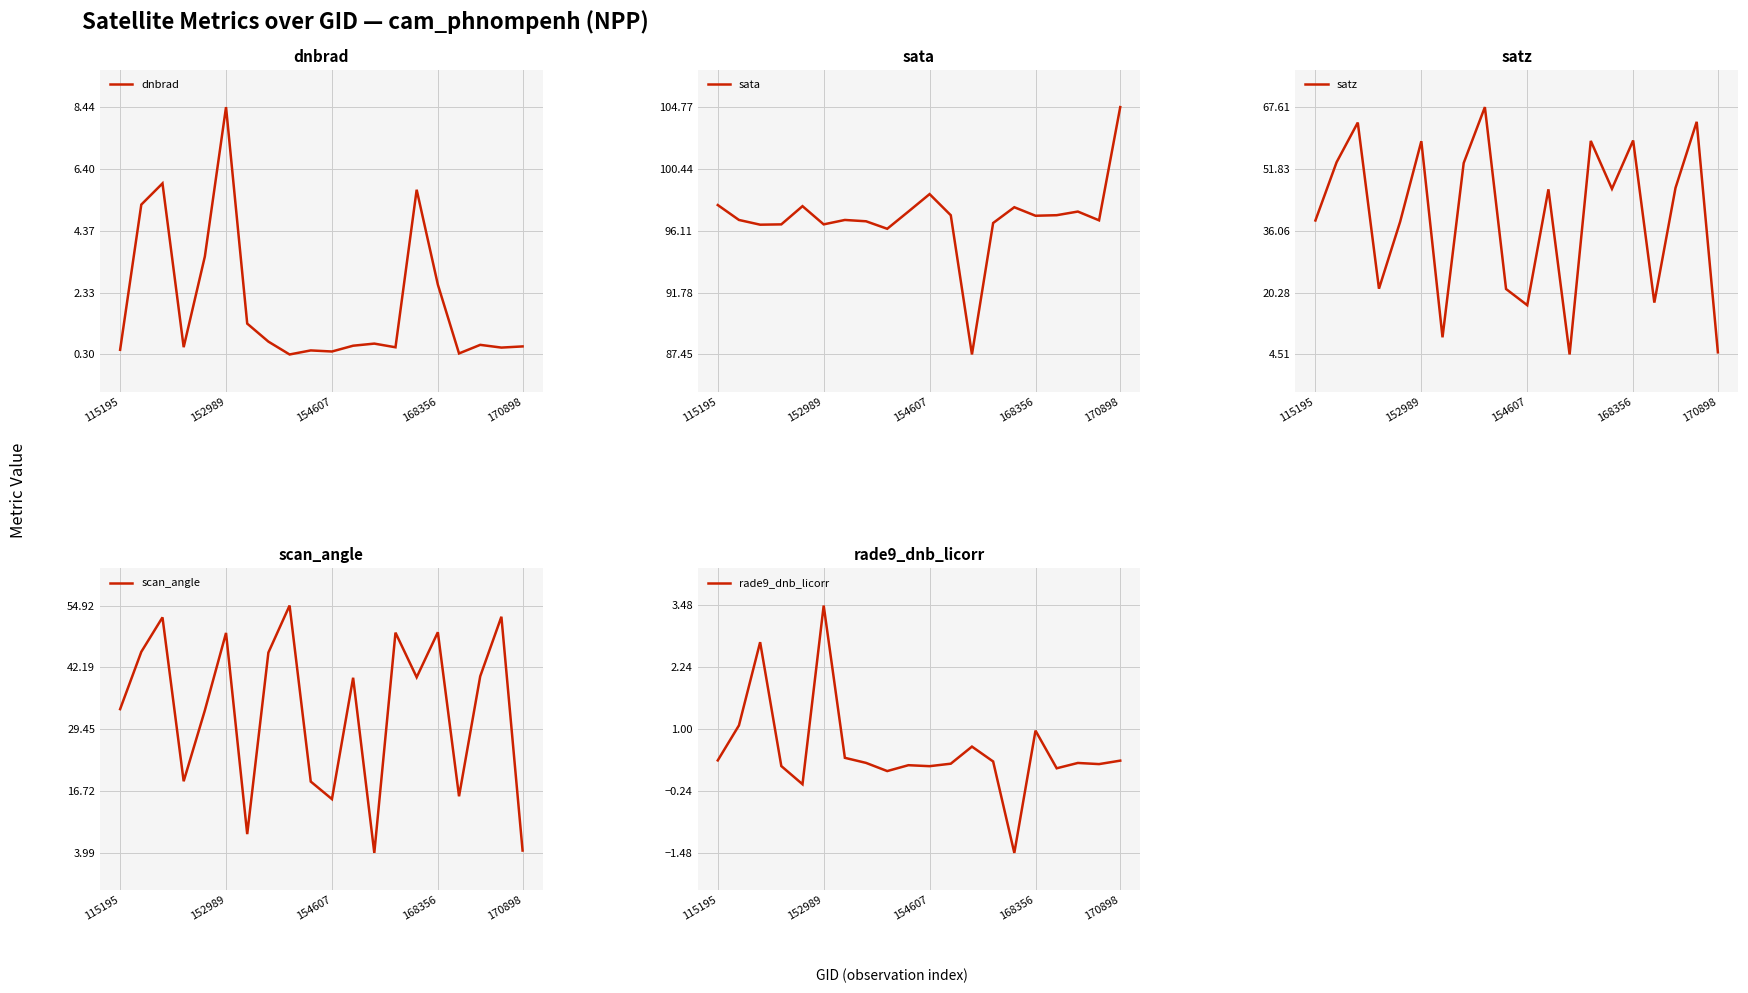

What is the maximum value for dnbrad?

8.4